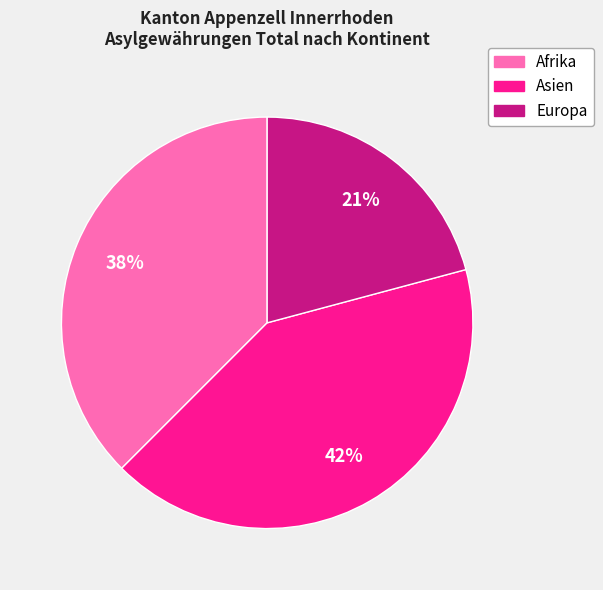

What is the ratio of the value at Afrika to the value at Asien?

0.9